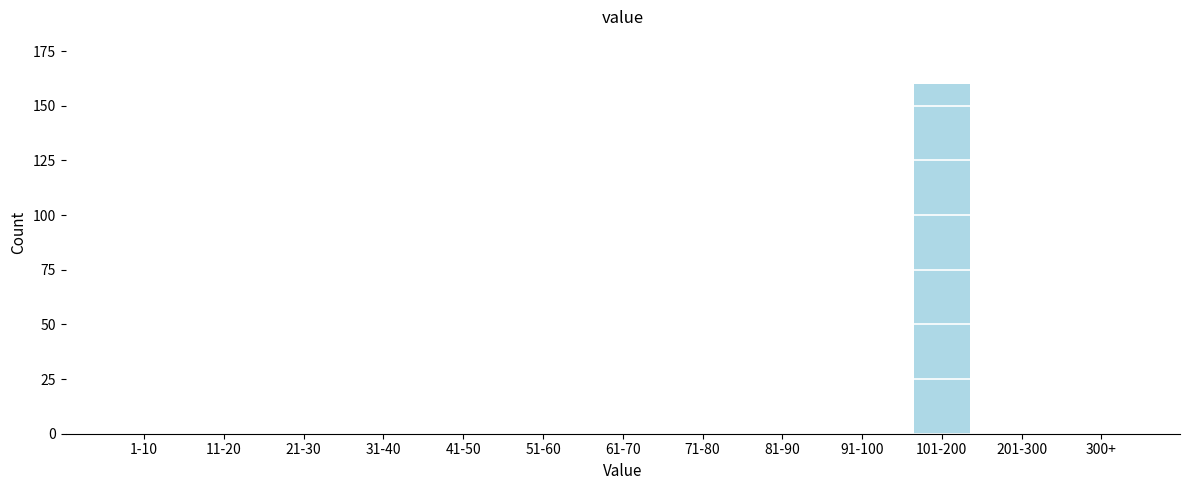

Reading right to left, list all the values displayed in this chart.

300+=0	201-300=0	101-200=160	91-100=0	81-90=0	71-80=0	61-70=0	51-60=0	41-50=0	31-40=0	21-30=0	11-20=0	1-10=0